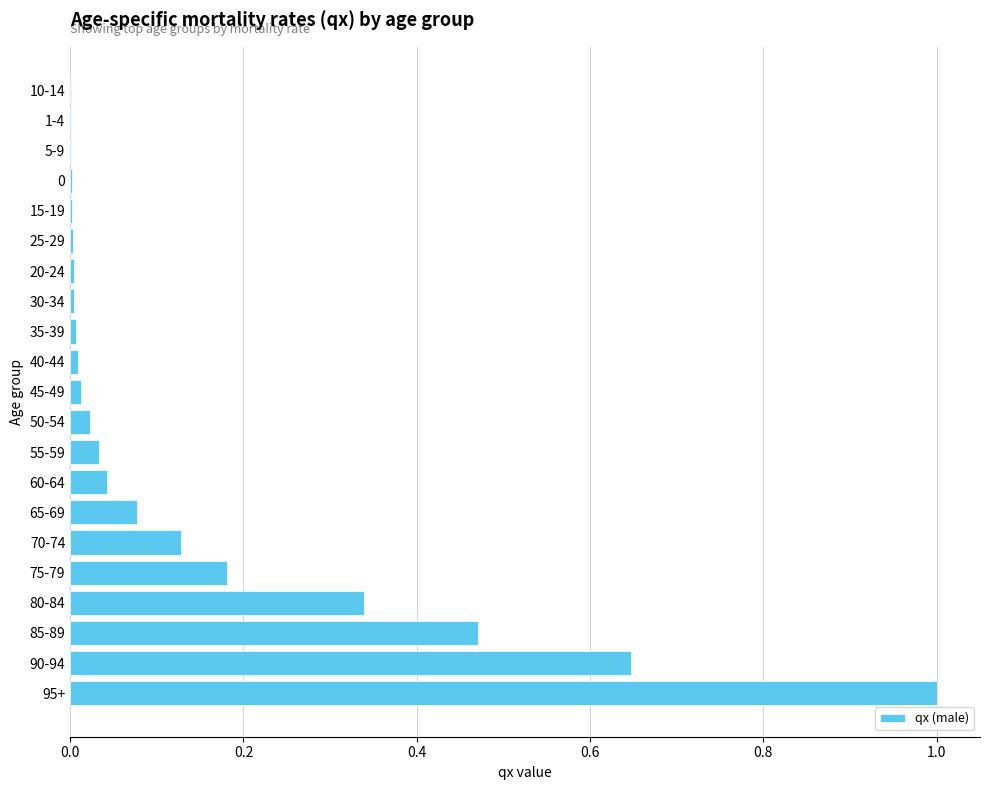

Which category has the highest value across all series?

95+